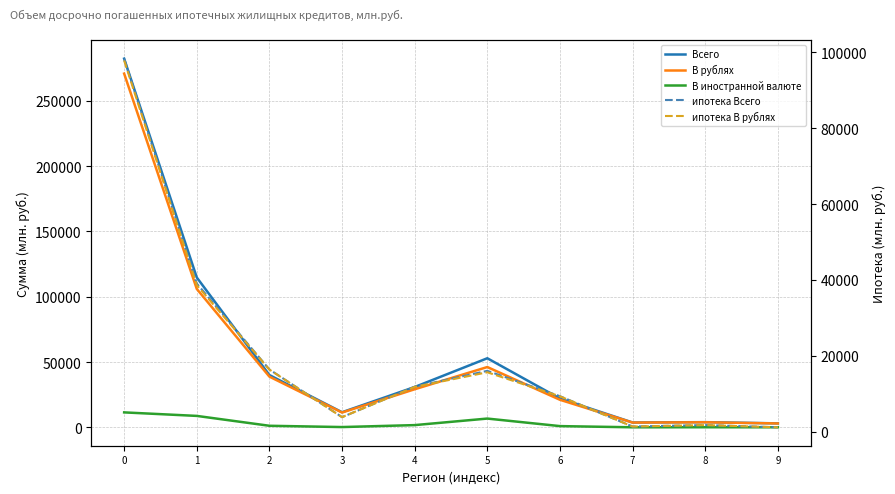

How many lines are shown in the chart?

5